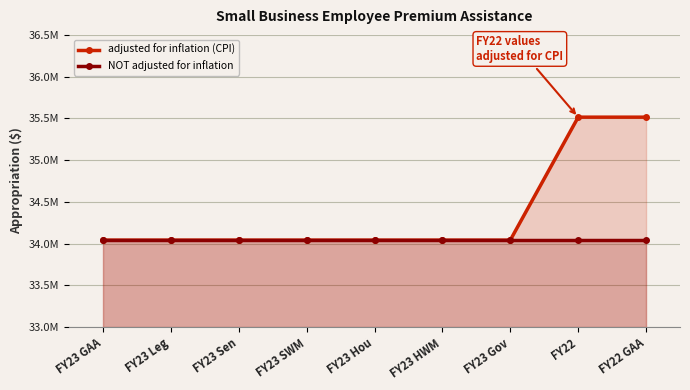

True or false: NOT adjusted for inflation and adjusted for inflation (CPI) cross at least once.

False